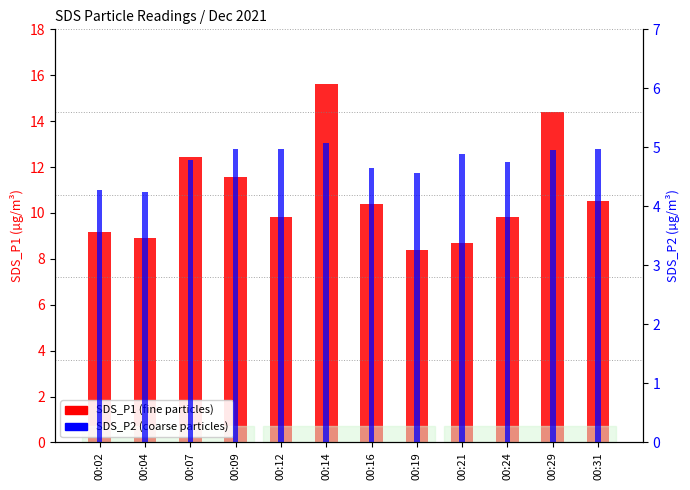

At 00:29, list the series in order from largest to smallest.

SDS_P1, SDS_P2